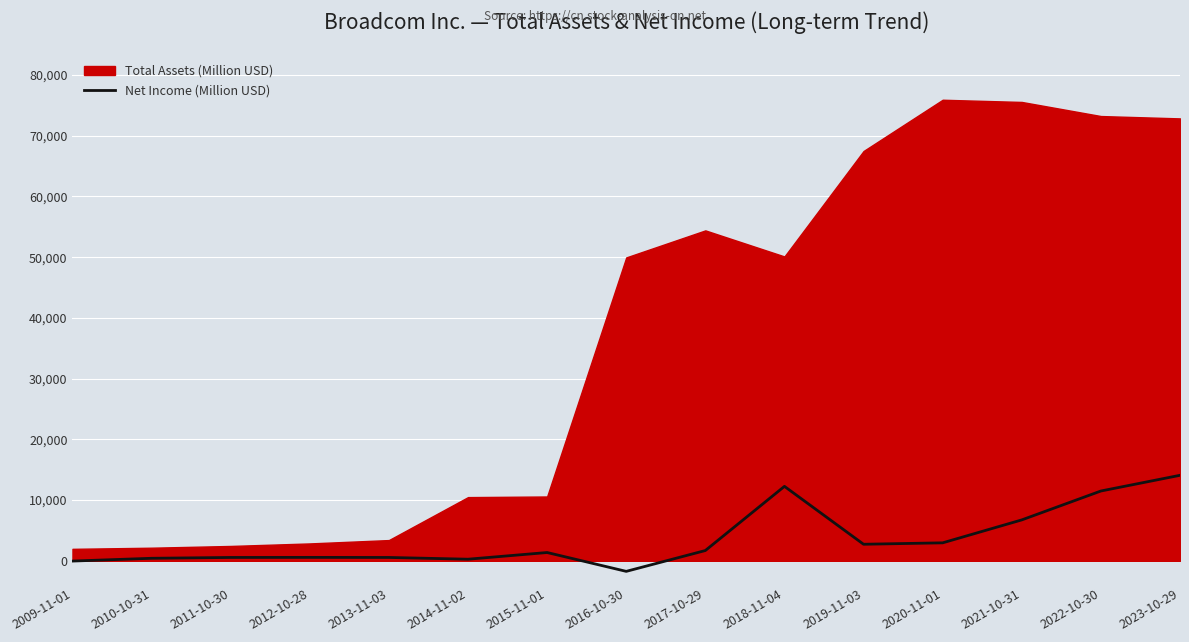

What is the sum of all values?

53874